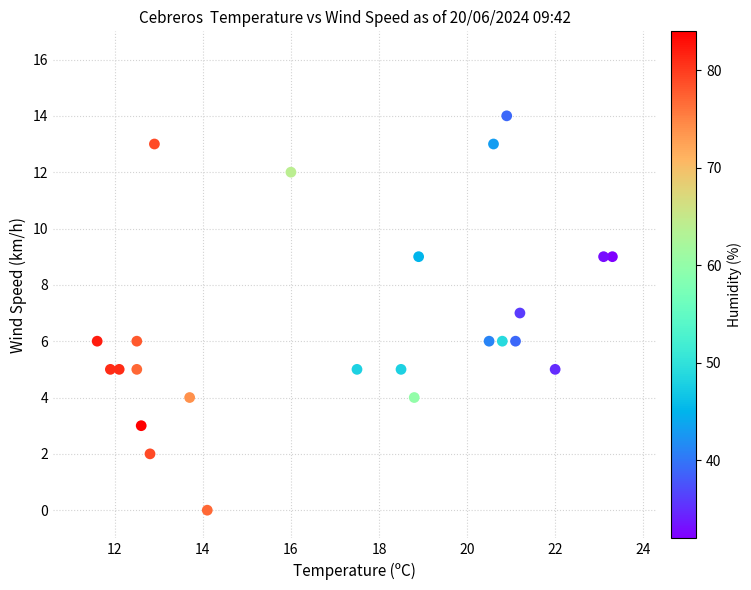

What is the range of Y values (max minus min)?

14